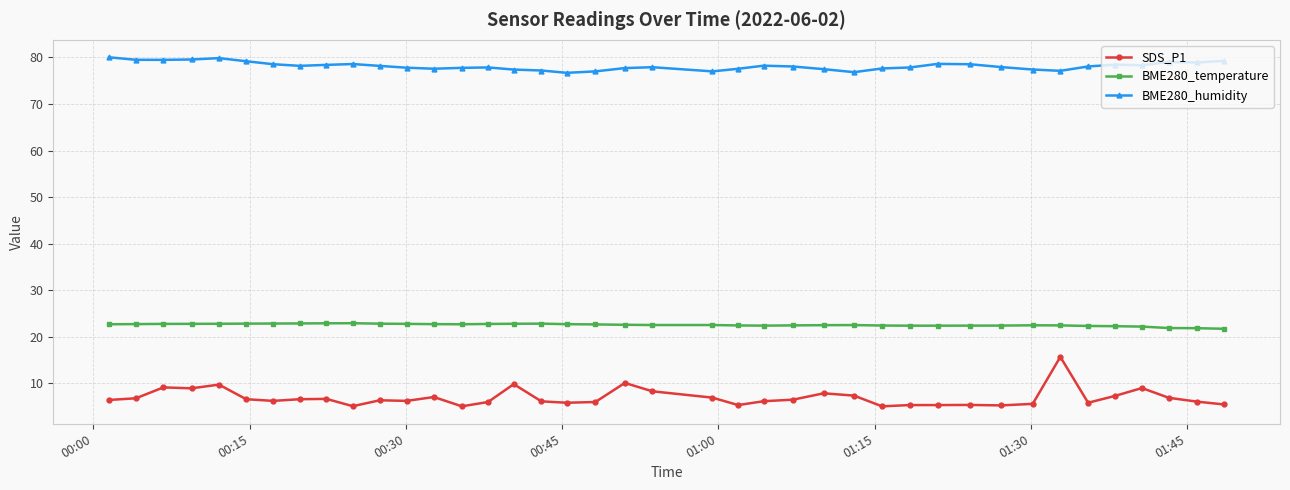

True or false: BME280_temperature has more than 2 points higher than both neighbors.

True